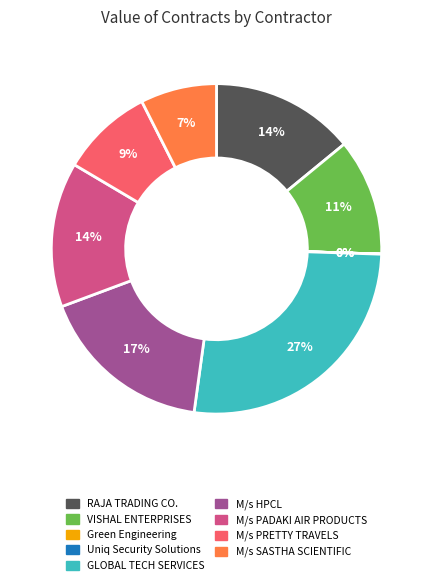

Does any single category account for the majority?

No